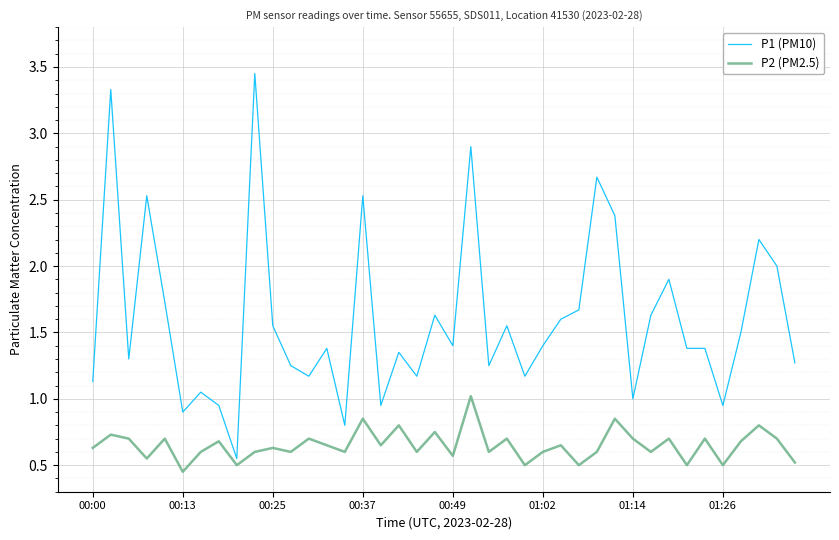

List the series in order of their overall mean, lowest first.

P2 (PM2.5), P1 (PM10)